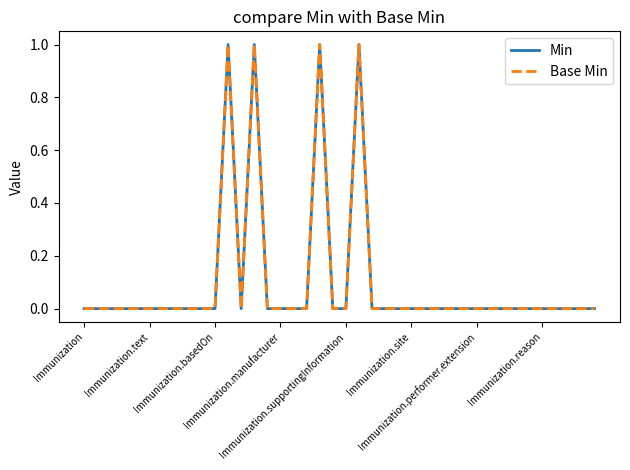

Which series has the widest spread of values?

Min